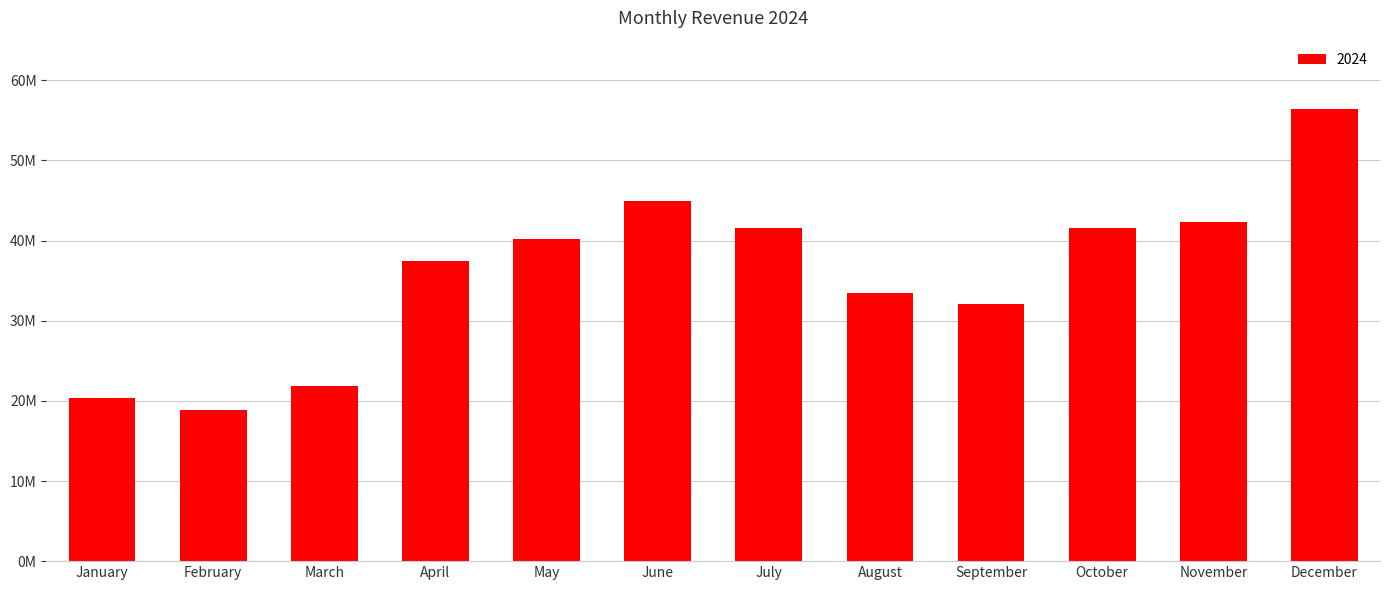

What is the ratio of the value at December to the value at June?

1.3